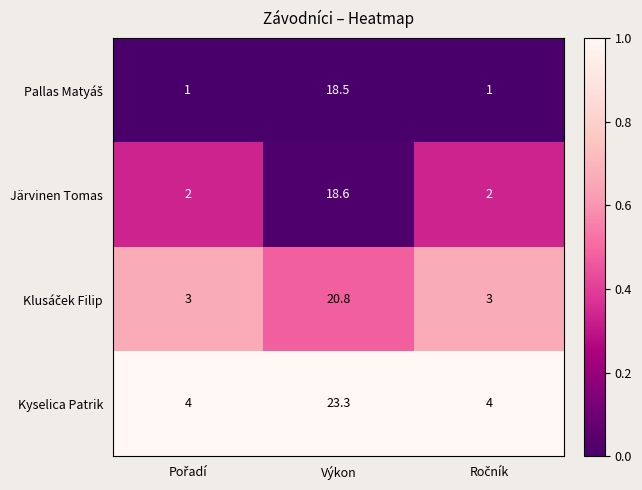

What value does the Järvinen Tomas series have at Výkon?

18.6